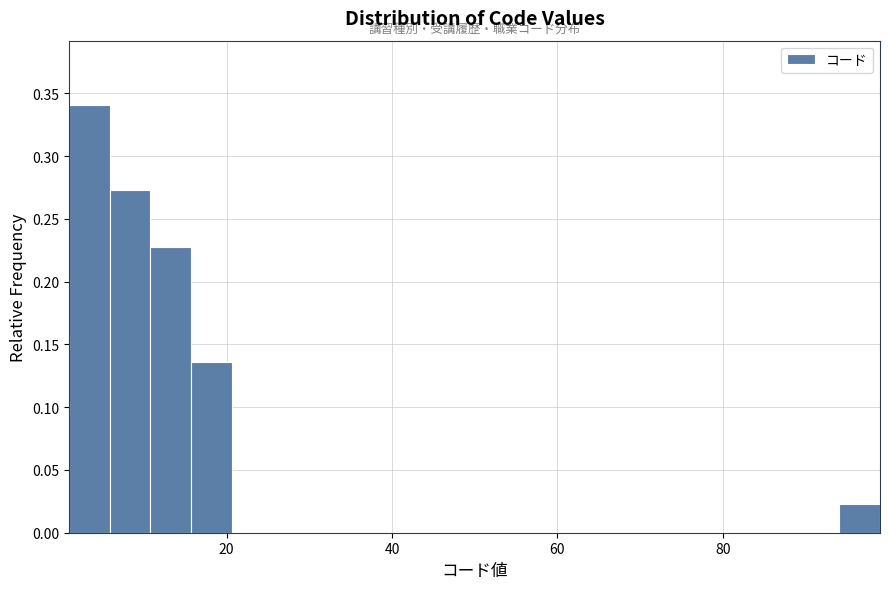

Around what value on the x-axis is the tallest bar? Give the approximate position of its centre, as read against the axis.

4